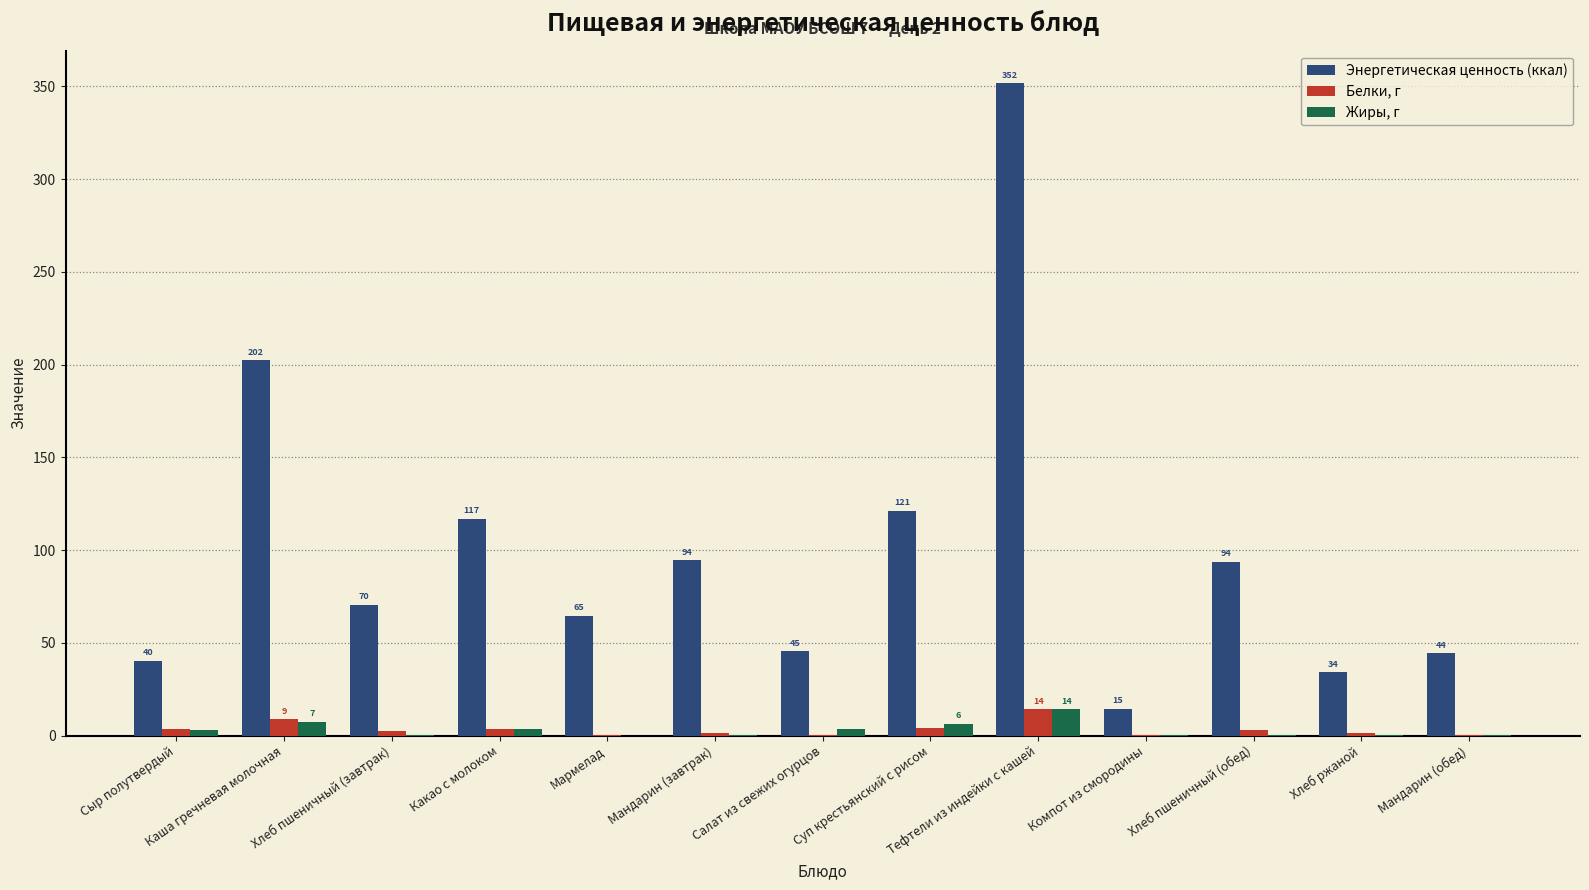

The Энергетическая ценность (ккал) series shows 27.1 at Хлеб пшеничный (обед). True or false?

False